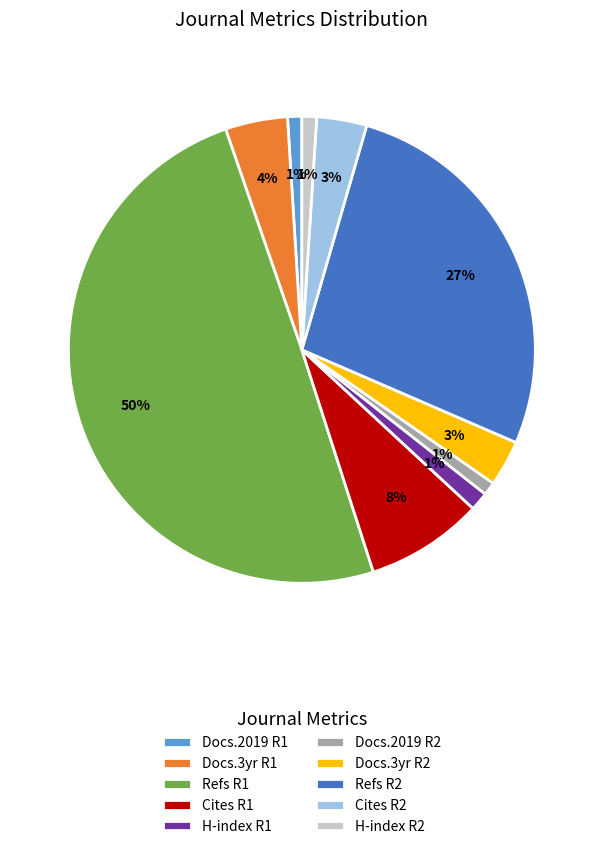

Is the sum of H-index R1 and Docs.2019 R1 greater than half?

No